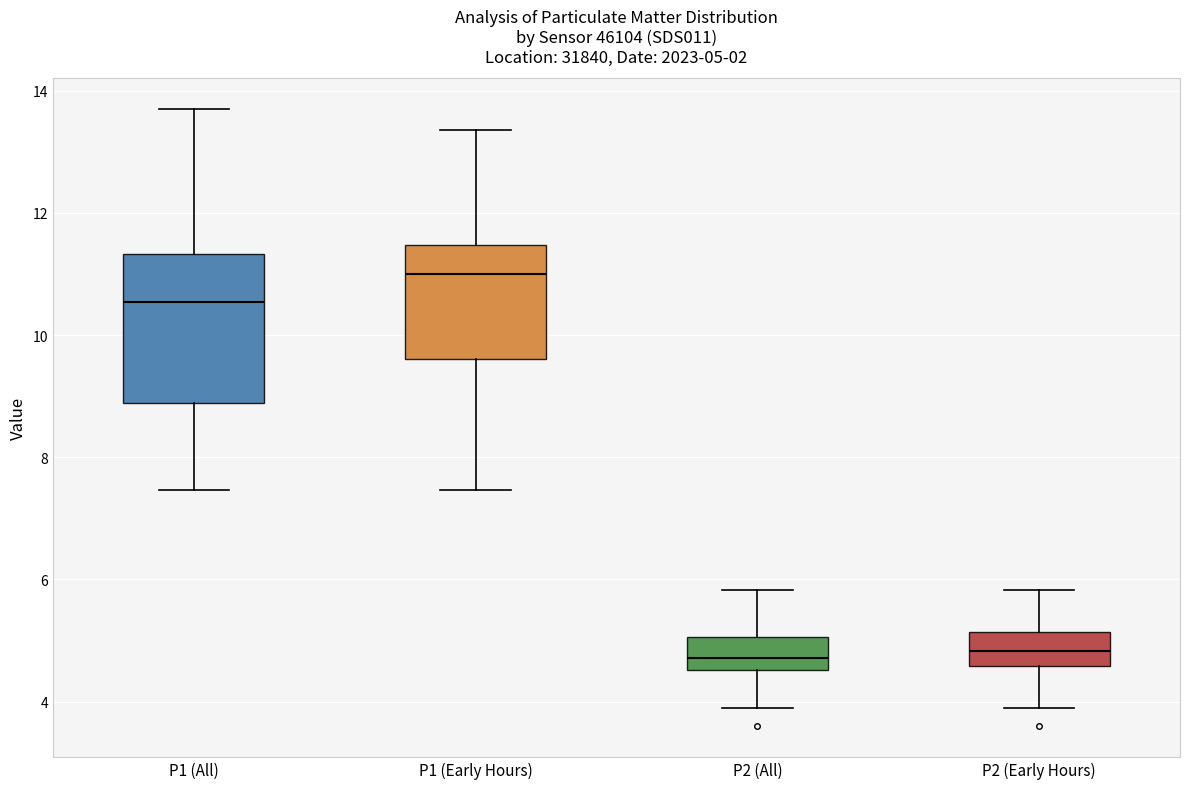

Which box's median line is the highest?

P1 (Early Hours)